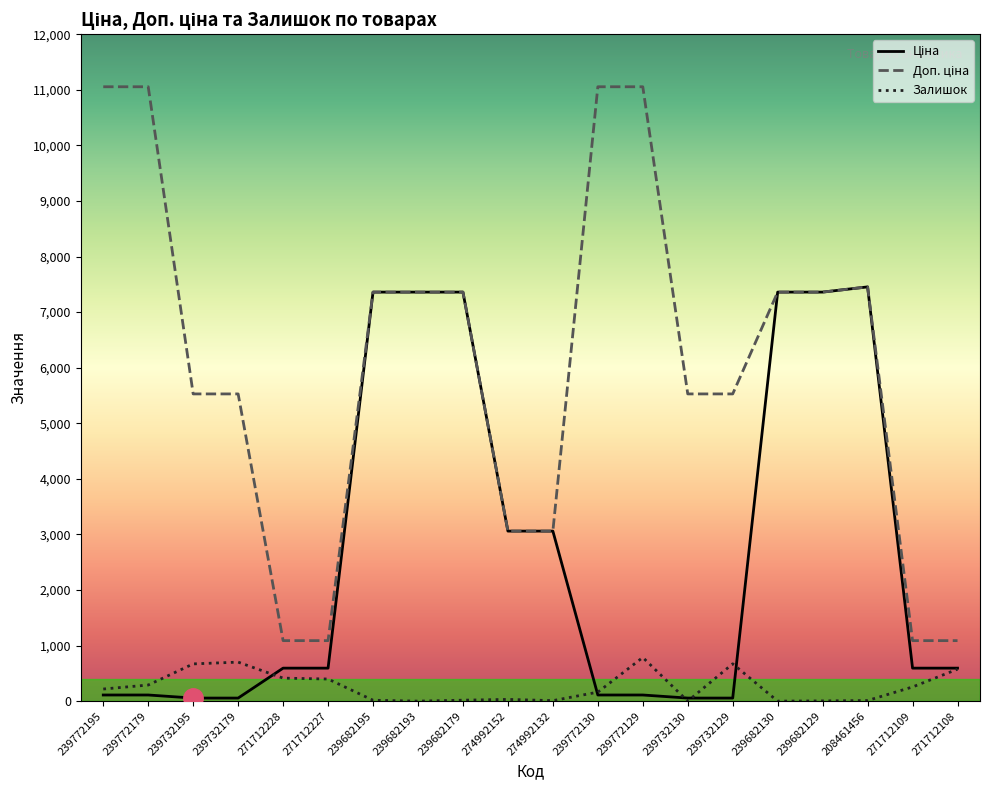

What is the difference between the highest and lowest values at 271712228?

674.8